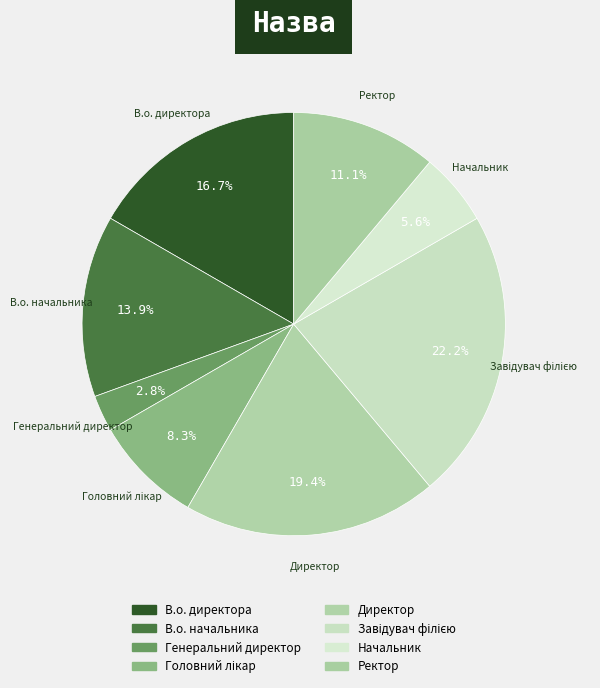

The Завідувач філією slice represents 10% of the pie. True or false?

False